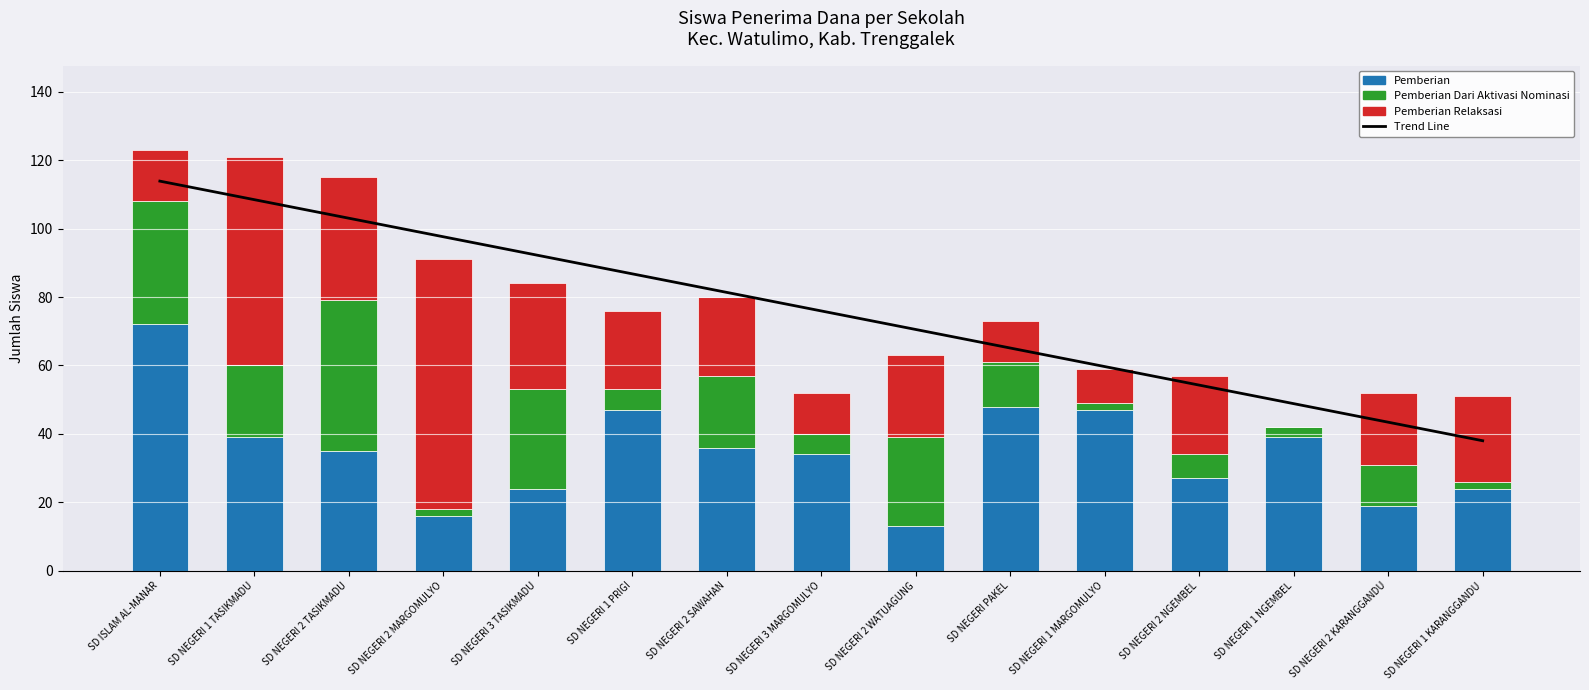

What is the total value across all series at SD NEGERI 2 NGEMBEL?

111.3